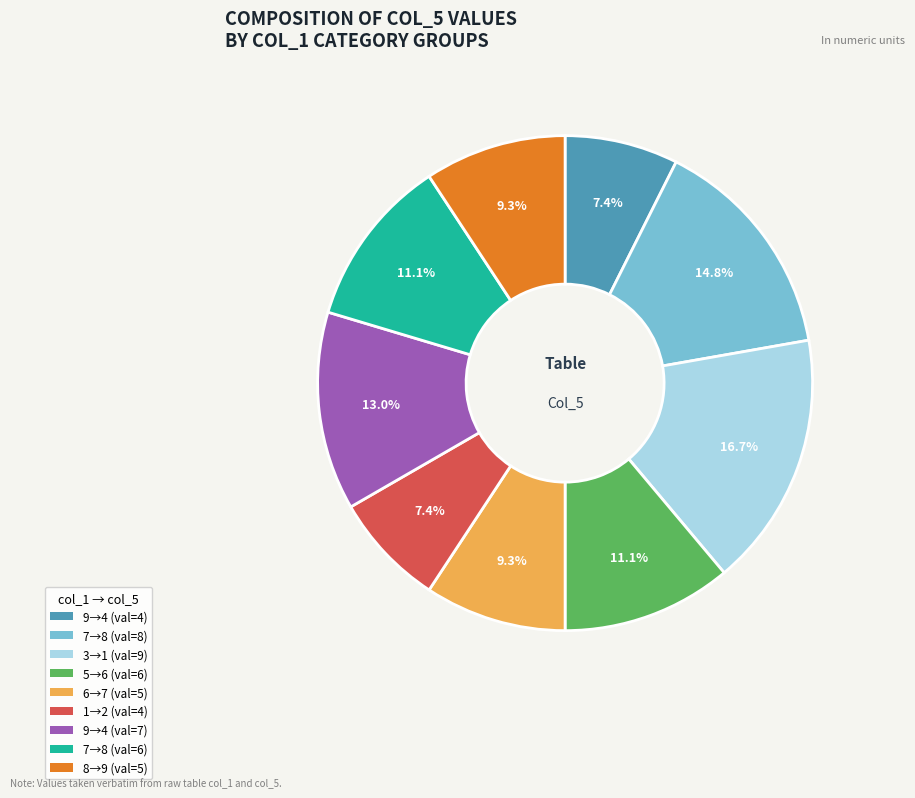

Is there a majority slice in this chart?

No